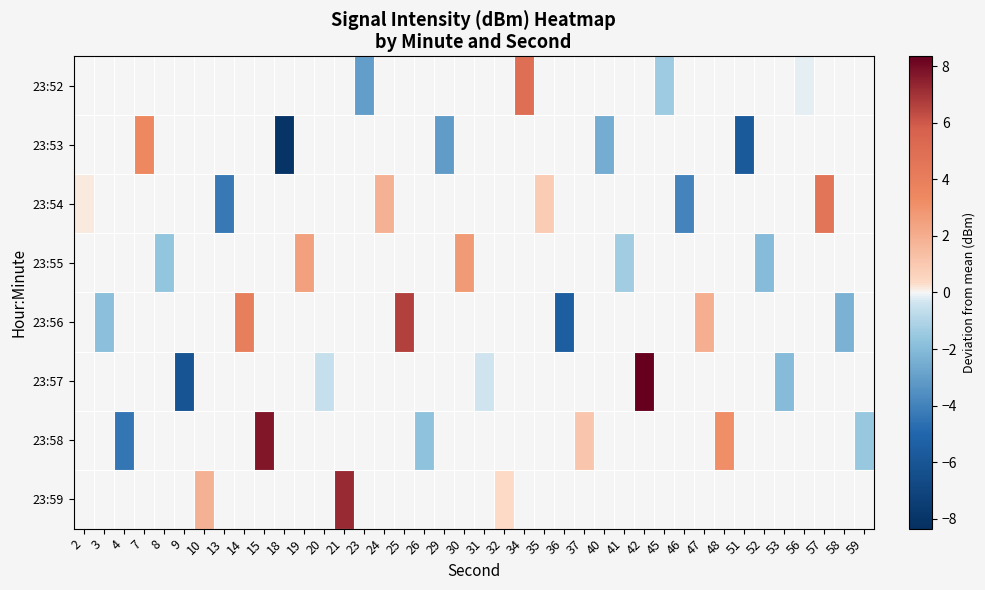

The 23:55 series shows -2.1 at 41. True or false?

False